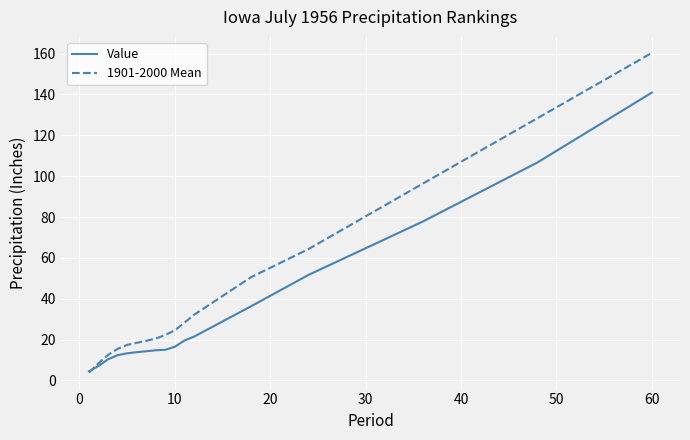

Which series has the widest spread of values?

1901-2000 Mean